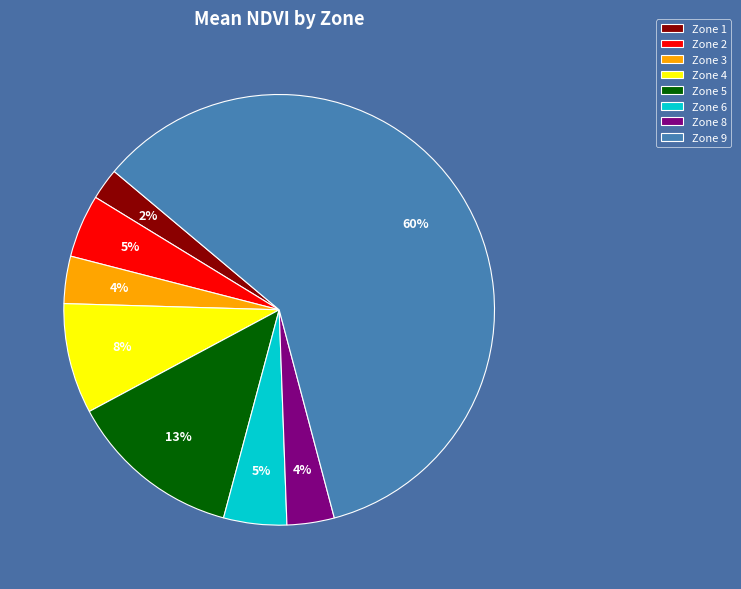

Which category has the biggest portion of the pie?

Zone 9